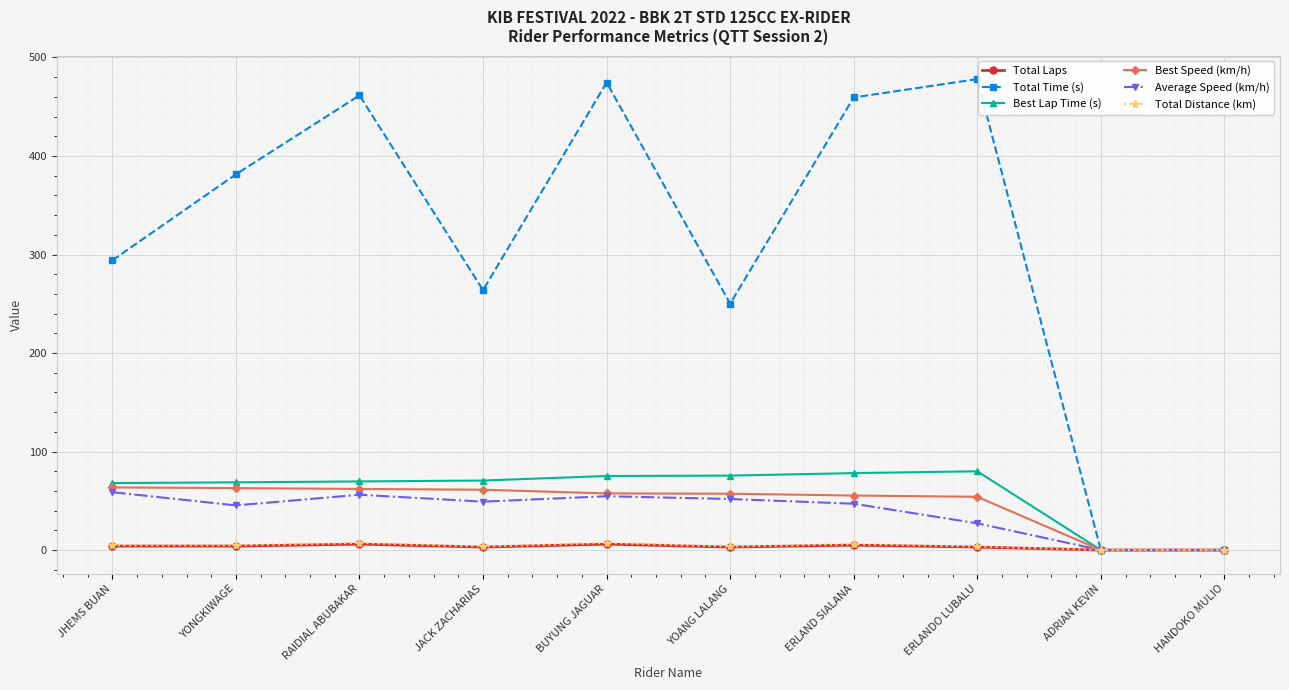

What is the sum of all Total Laps values?

34.0